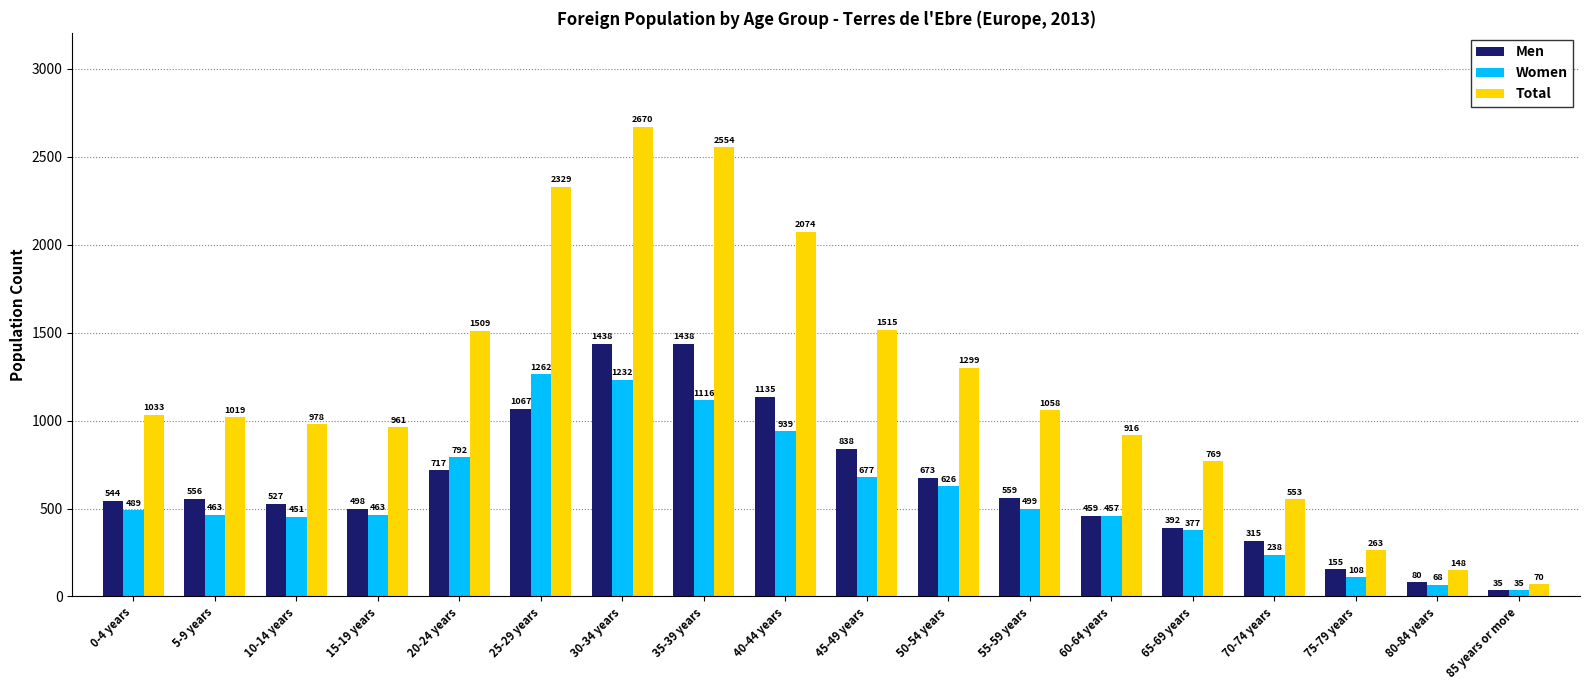

Between 0-4 years and 60-64 years, which series saw the biggest shift?

Total